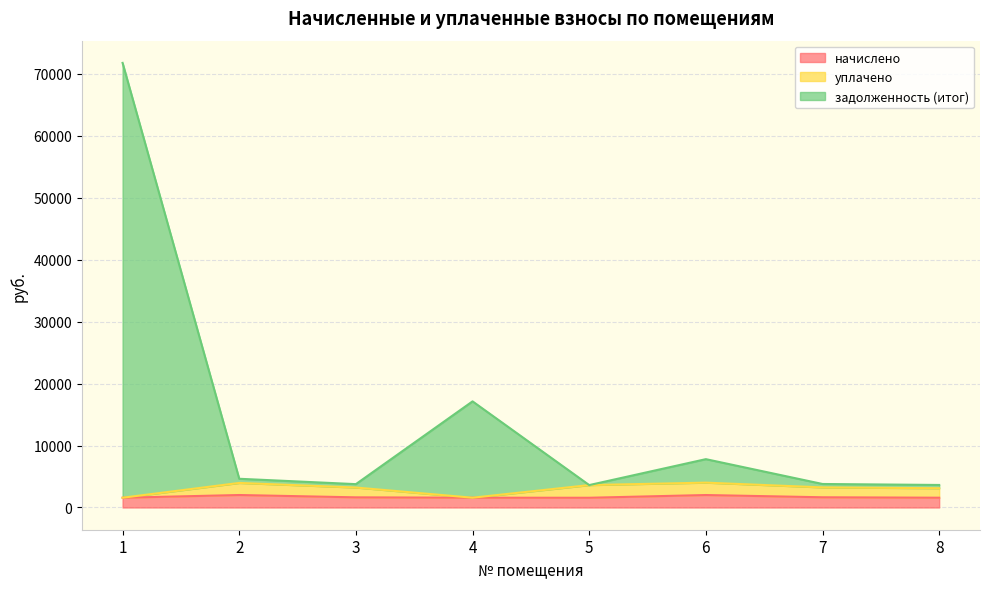

Rank the series at 3 from lowest to highest value.

начислено, уплачено, задолженность (итог)